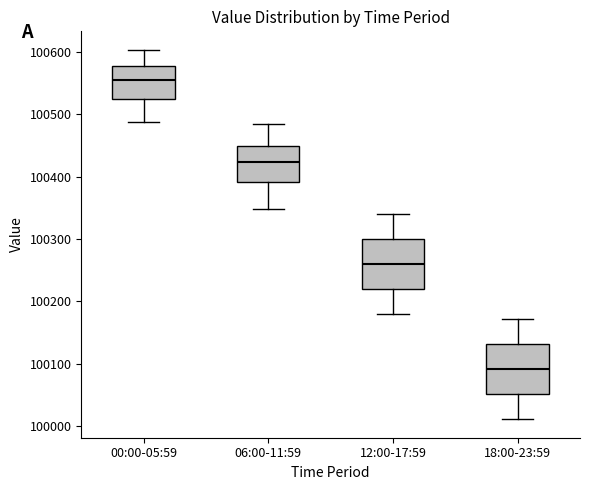

Reading left to right, read every box against the y-axis: the position of its median line, the range the box covers, and the ends of its whiskers. The values are not printed on the chart, so give them approximately, as read against the axis.

00:00-05:59: median 100550, box 100520 to 100580, whiskers 100490 to 100600
06:00-11:59: median 100420, box 100390 to 100450, whiskers 100350 to 100480
12:00-17:59: median 100260, box 100220 to 100300, whiskers 100180 to 100340
18:00-23:59: median 100090, box 100050 to 100130, whiskers 100010 to 100170